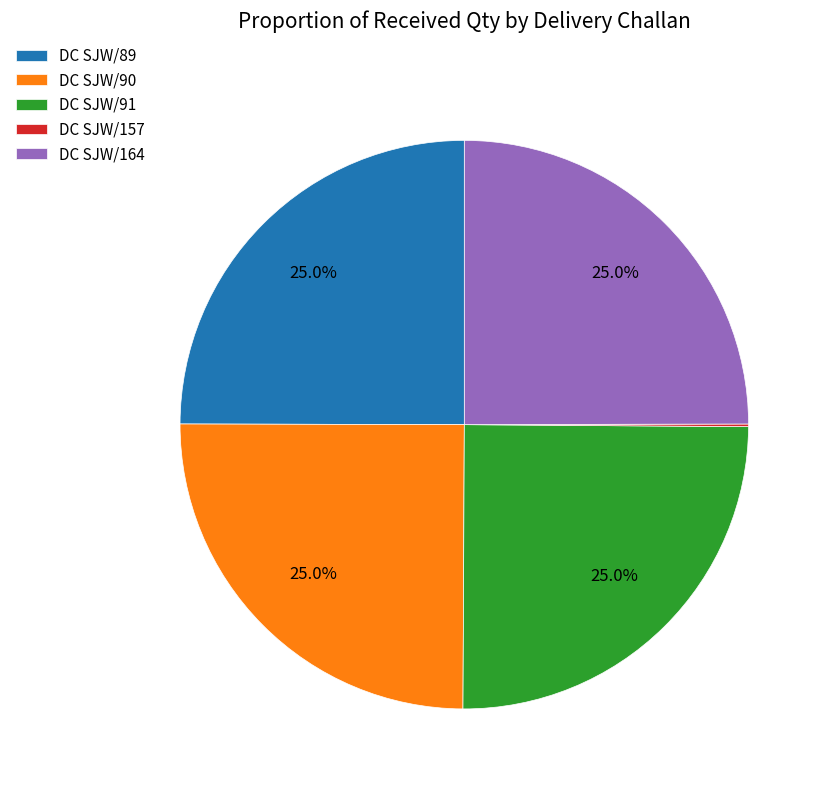

Does any single category account for the majority?

No